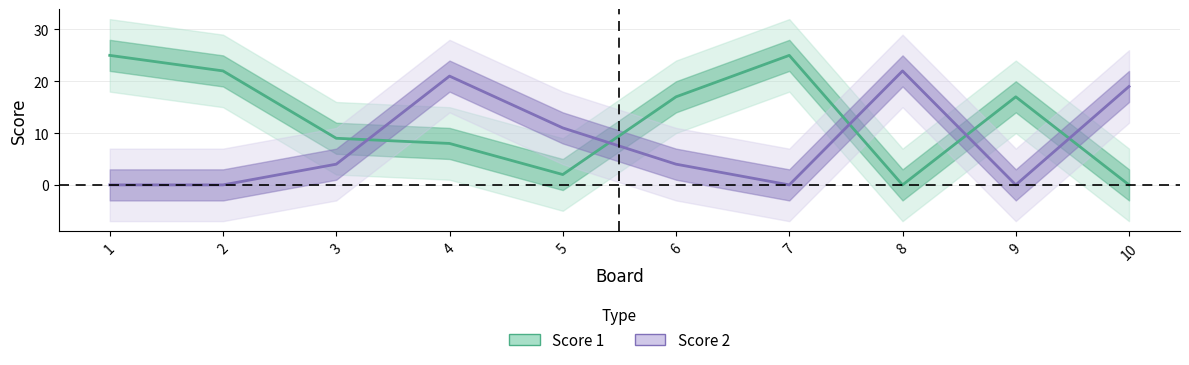

How many times do Score 2 and Score 1 cross each other?

5